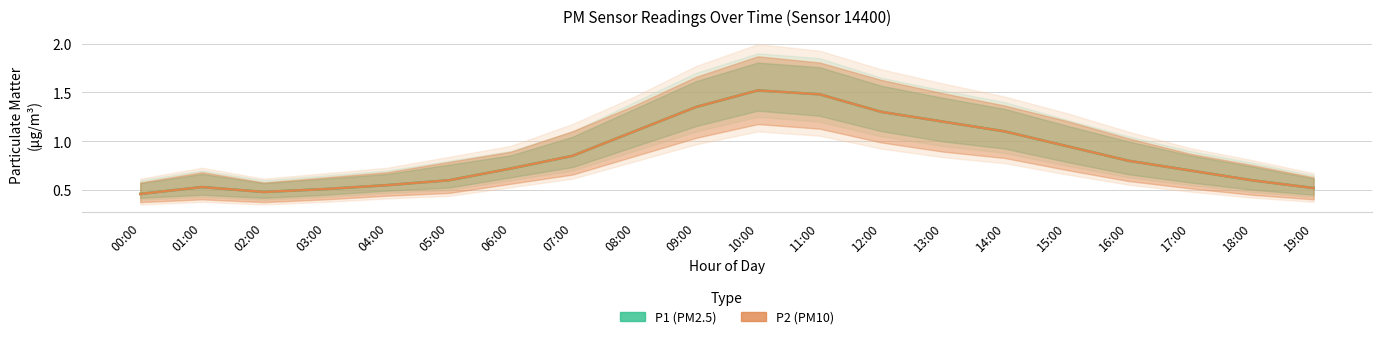

Count the number of categories in the chart.

20